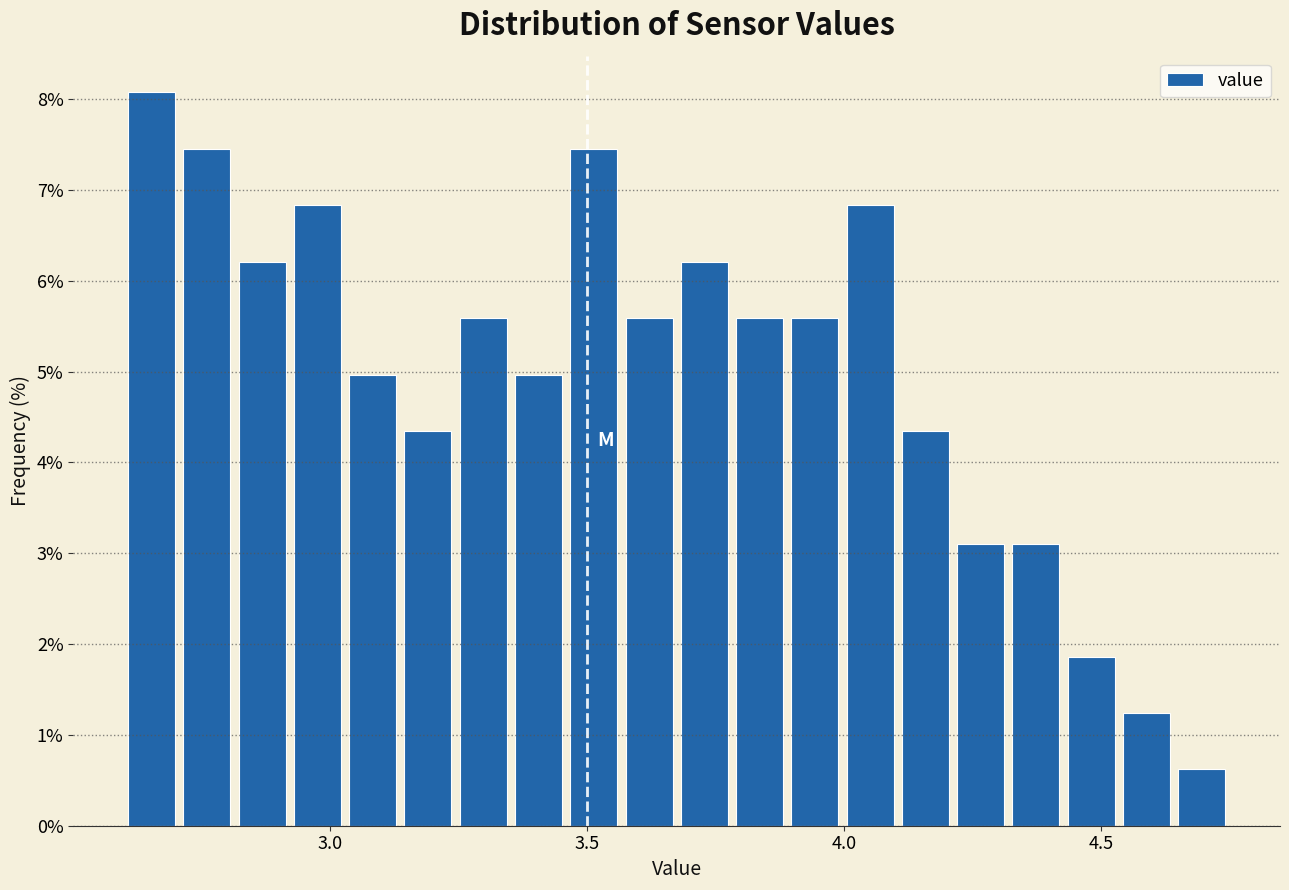

Read against the x-axis, roughly where is the centre of the tallest bar?

2.65